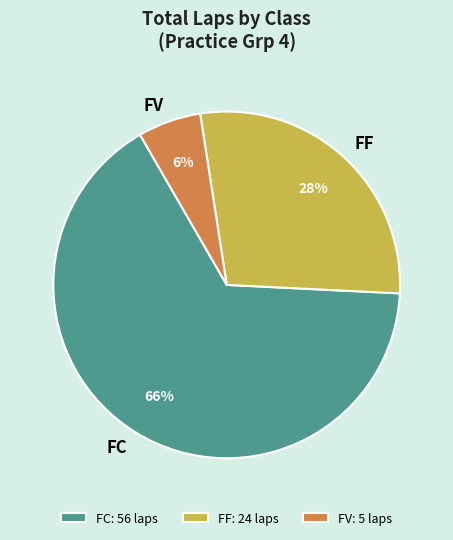

Count the number of slices in the pie.

3